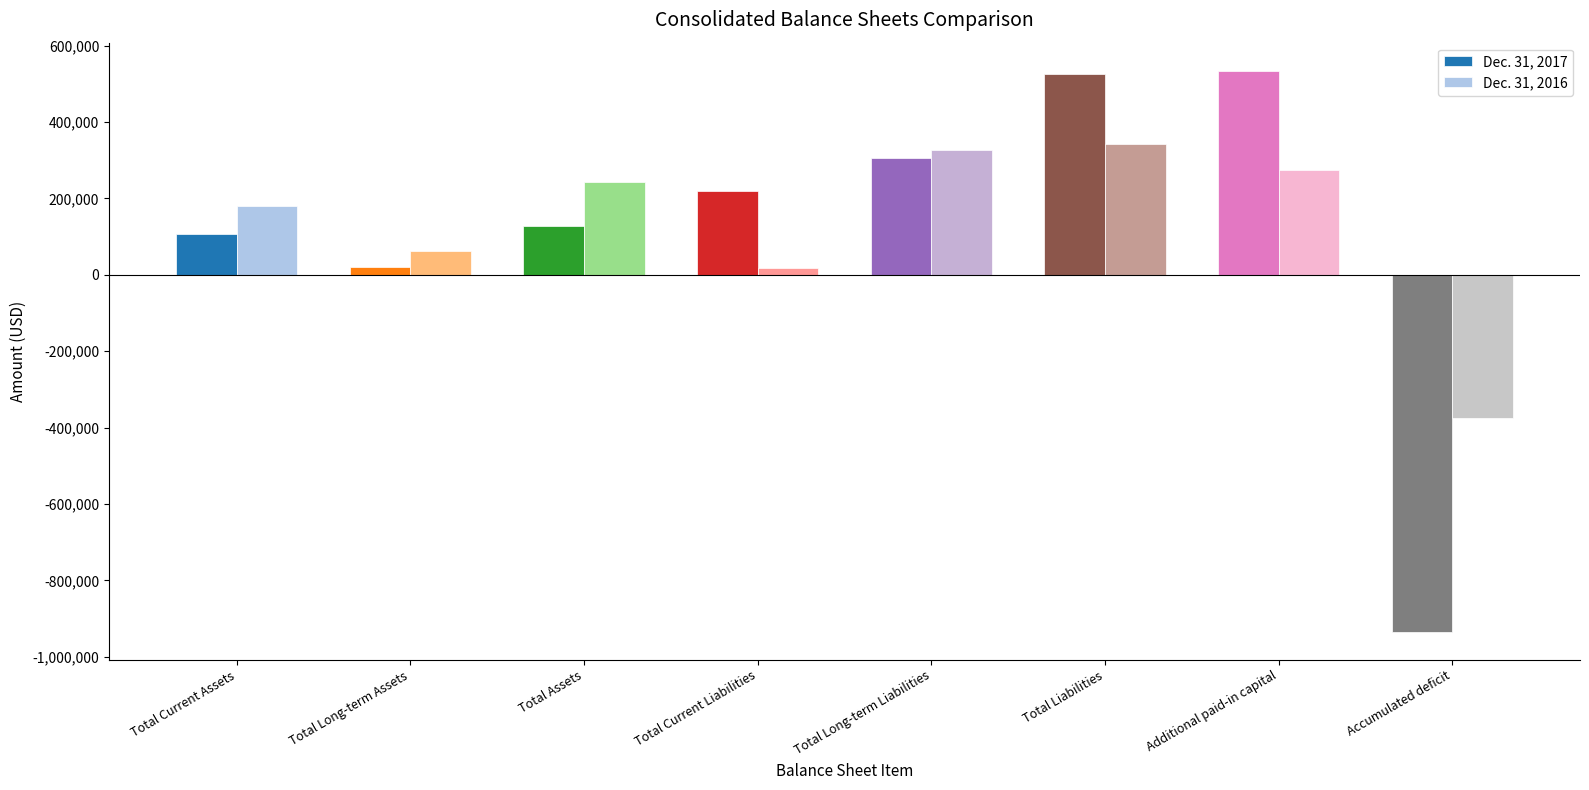

Read the Dec. 31, 2016 value at Total Long-term Assets, to the nearest 10.

63330